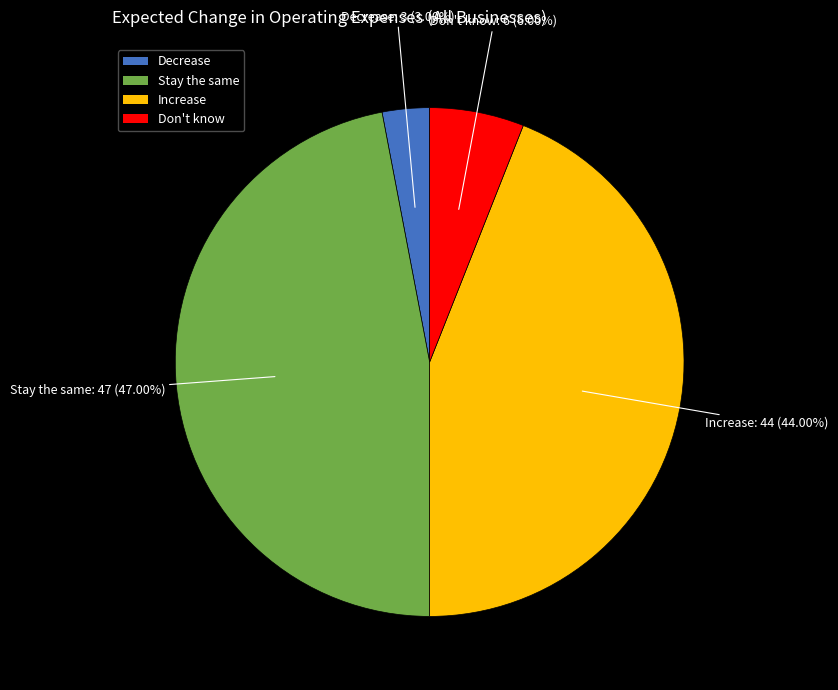

To the nearest percent, what is the combined percentage of Stay the same and Don't know?

53%